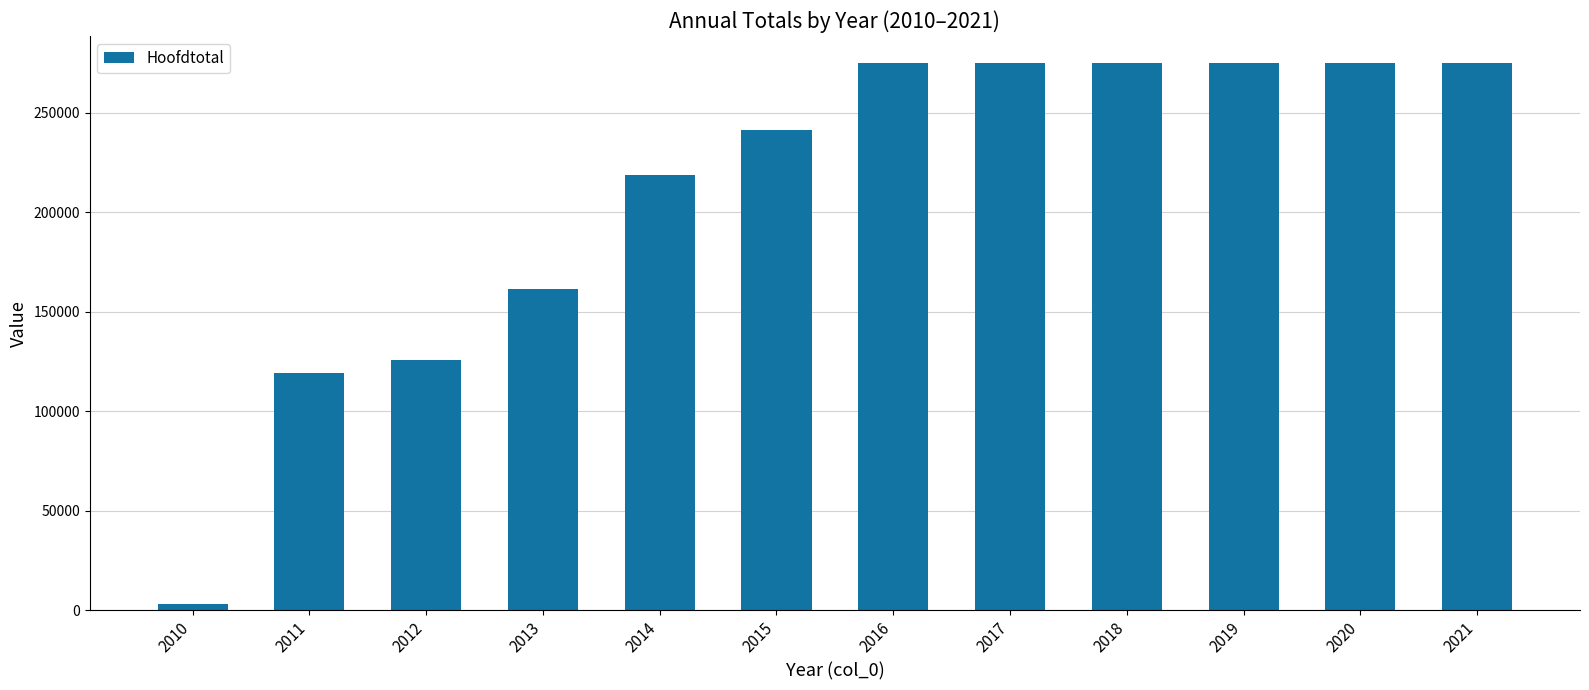

Reading right to left, extract all data points from this chart.

2021=274959.5	2020=274959.5	2019=274959.5	2018=274959.5	2017=274959.5	2016=274959.5	2015=241395.7	2014=218606.2	2013=161729.6	2012=125853.3	2011=119453.2	2010=3457.9